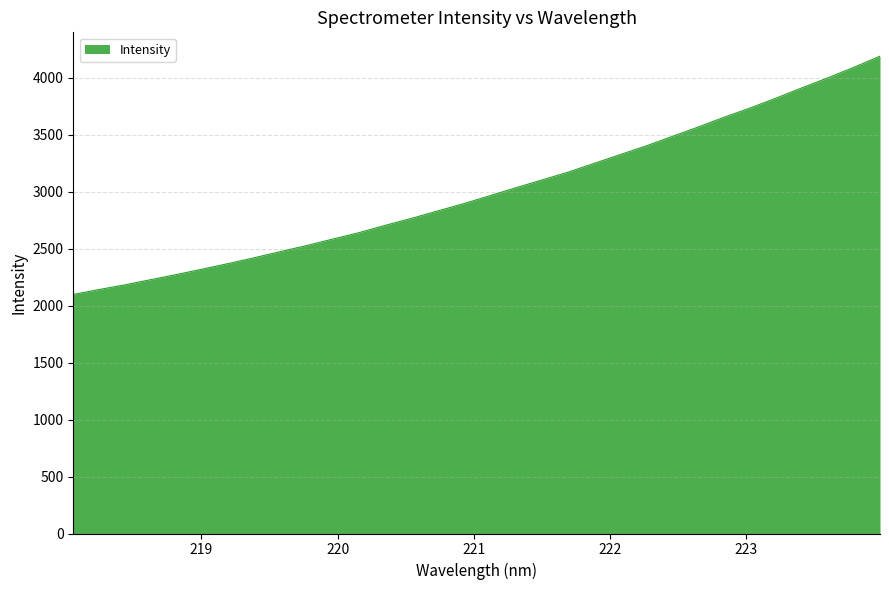

What is the minimum value shown in the chart?

2099.0